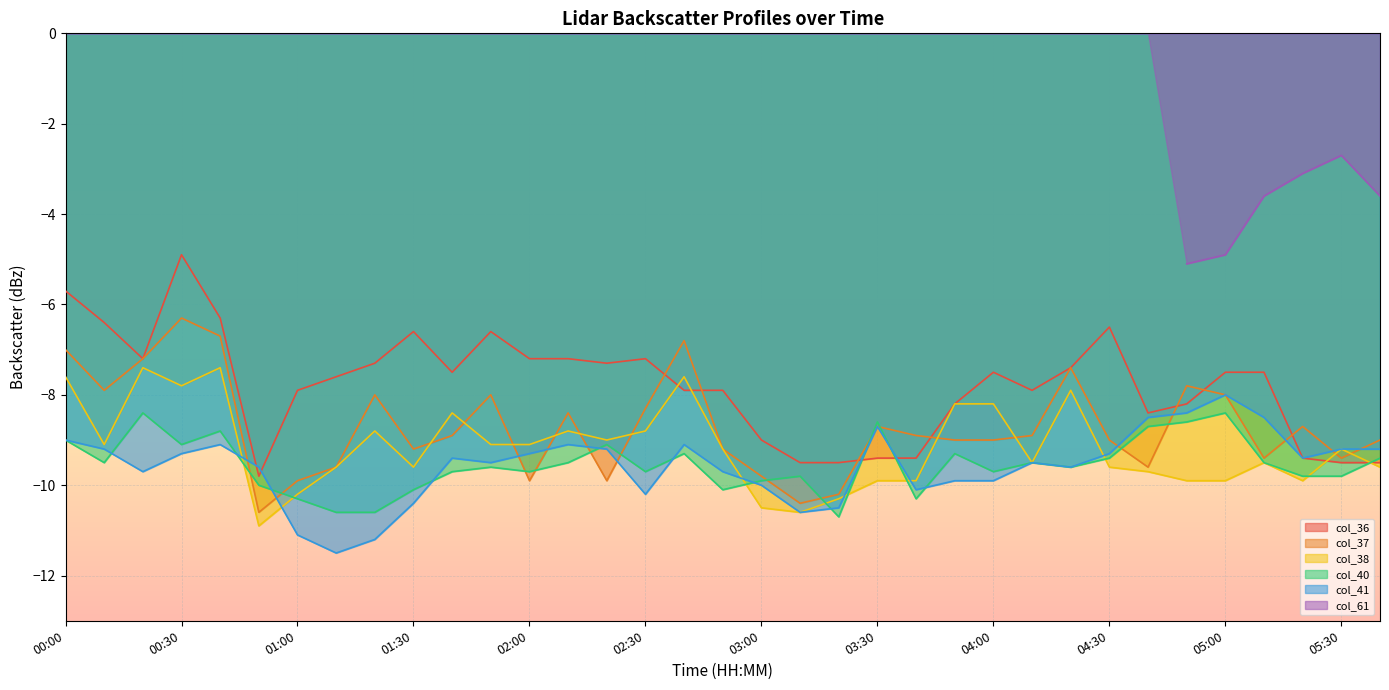

True or false: col_38 and col_41 intersect in this chart.

True